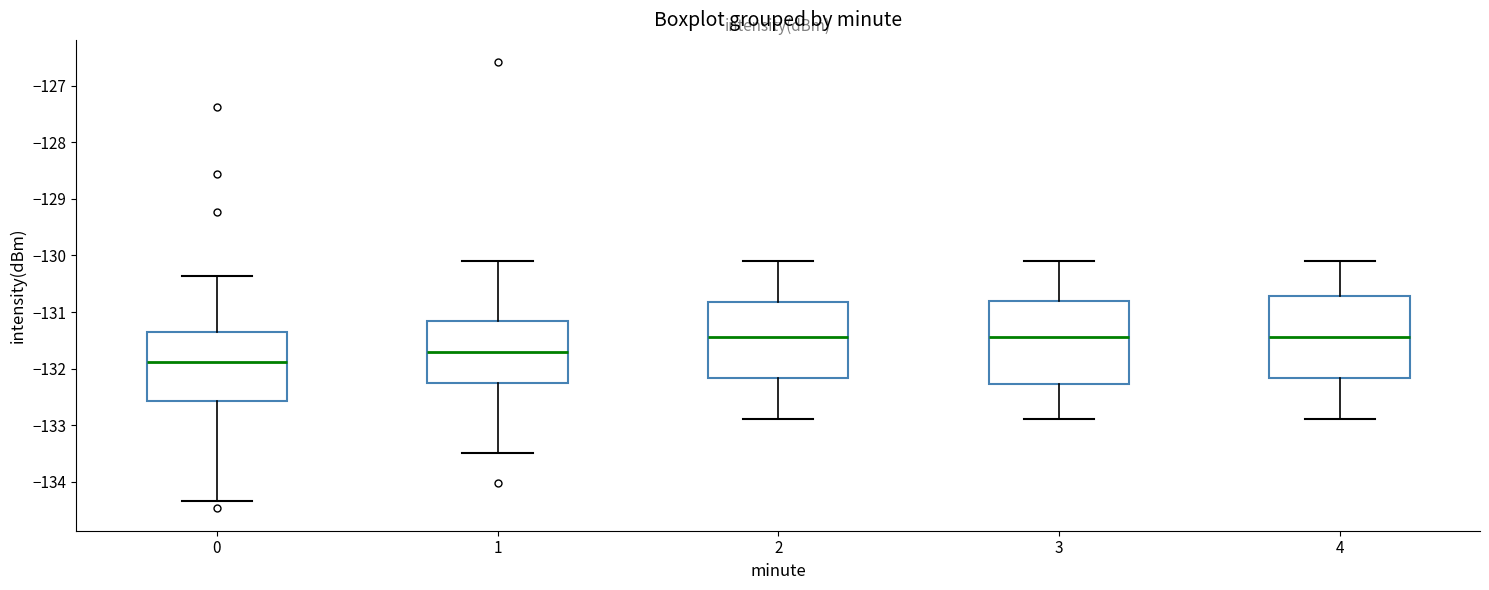

Reading left to right, transcribe this box plot: for each box, give where its median line is, the range the box spans, and where its two whiskers end, as read against the y-axis. The values are not printed on the chart, so give them approximately, as read against the axis.

0: median -131.9, box -132.6 to -131.4, whiskers -134.3 to -130.4
1: median -131.7, box -132.2 to -131.2, whiskers -133.5 to -130.1
2: median -131.4, box -132.2 to -130.8, whiskers -132.9 to -130.1
3: median -131.4, box -132.3 to -130.8, whiskers -132.9 to -130.1
4: median -131.4, box -132.2 to -130.7, whiskers -132.9 to -130.1